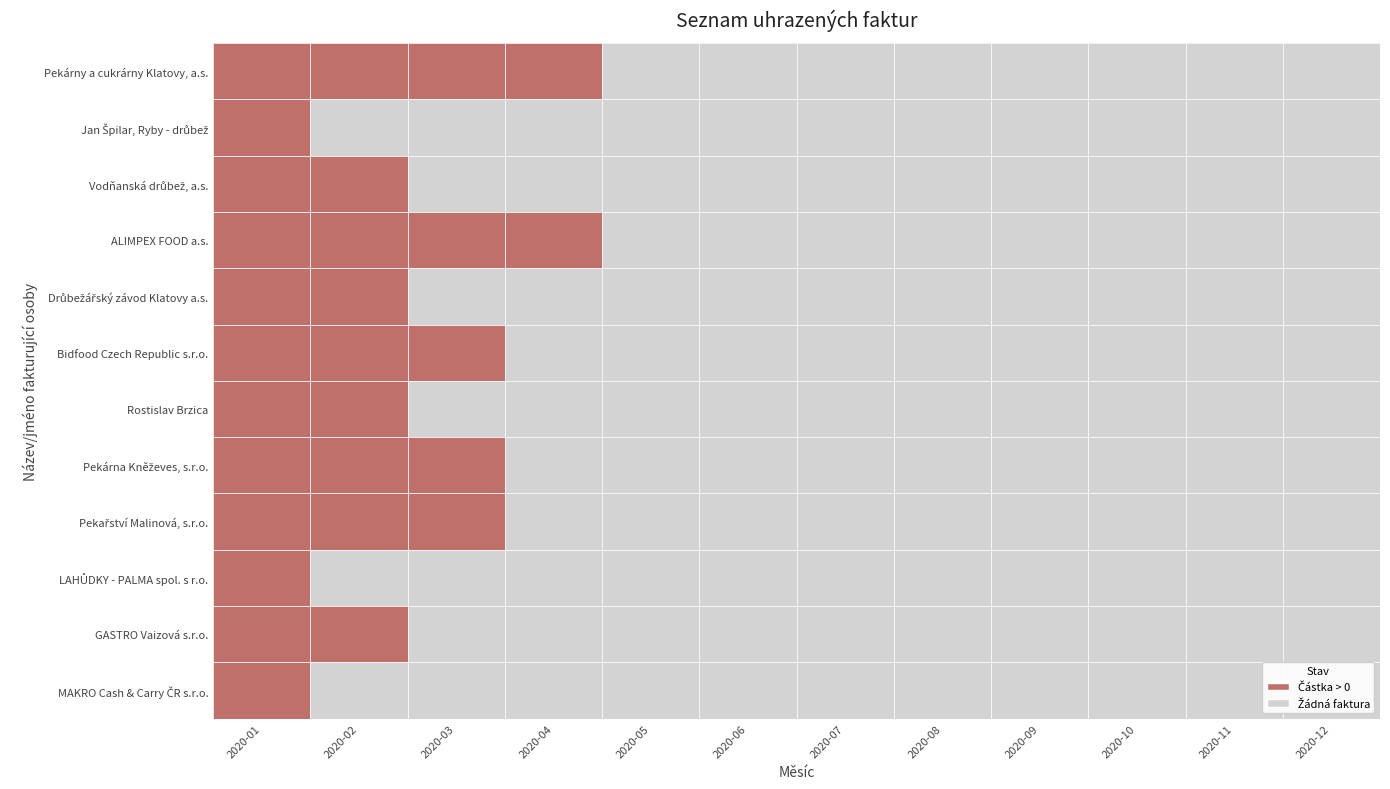

Rank the series at 2020-07 from highest to lowest value.

Pekárny a cukrárny Klatovy, a.s., Jan Špilar, Ryby - drůbež, Vodňanská drůbež, a.s., ALIMPEX FOOD a.s., Drůbežářský závod Klatovy a.s., Bidfood Czech Republic s.r.o., Rostislav Brzica, Pekárna Kněževes, s.r.o., Pekařství Malinová, s.r.o., LAHŮDKY - PALMA spol. s r.o., GASTRO Vaizová s.r.o., MAKRO Cash & Carry ČR s.r.o.